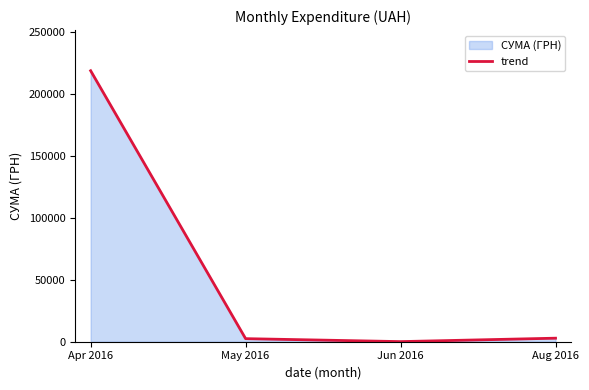

Where does the data first go above 2854?

Apr 2016